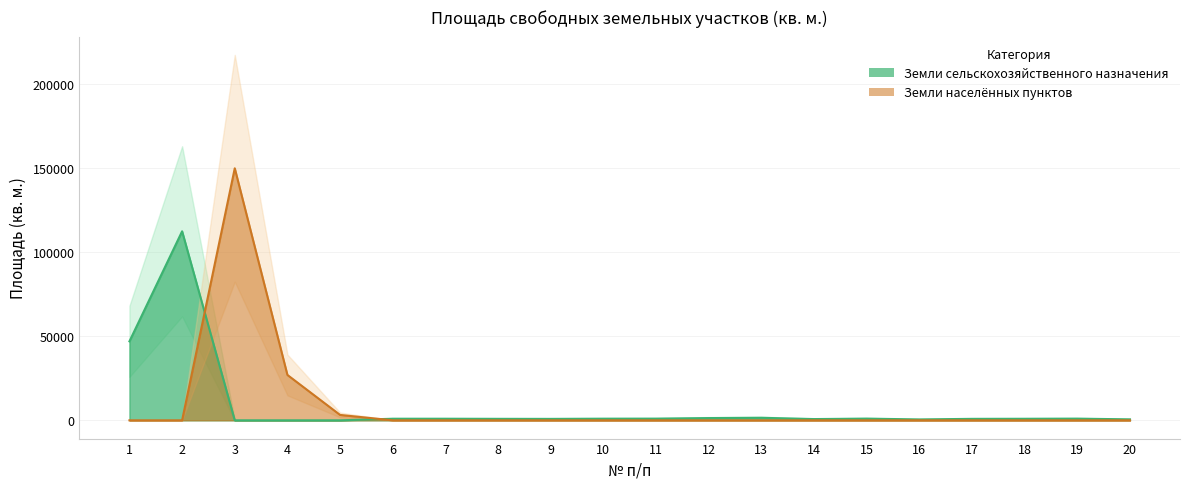

Between which two adjacent categories do Земли населённых пунктов and Земли сельскохозяйственного назначения first intersect?

2 and 3